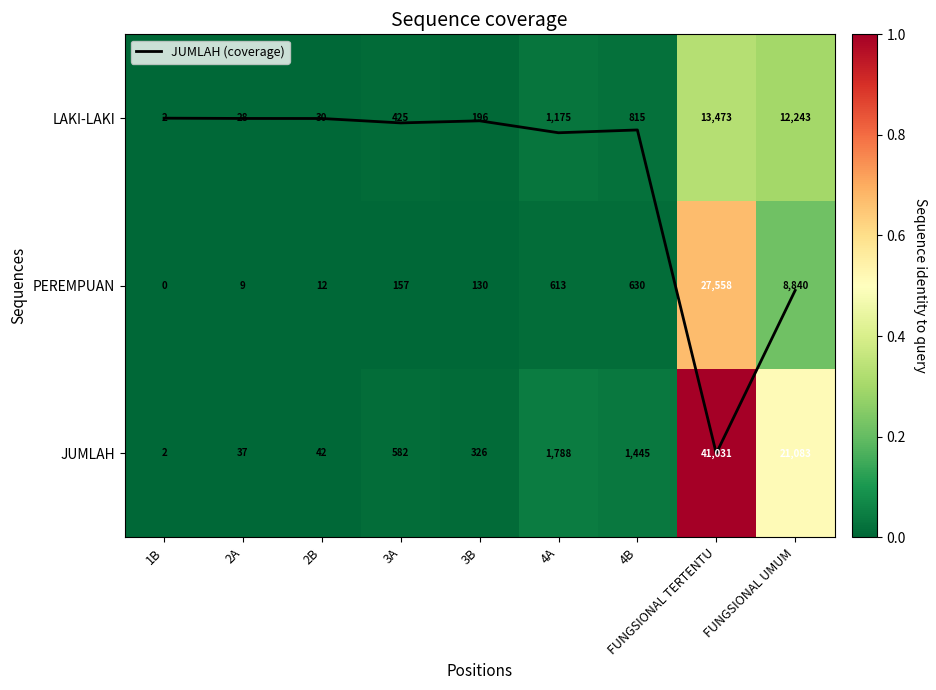

Between 4A and FUNGSIONAL TERTENTU, which is larger?

FUNGSIONAL TERTENTU